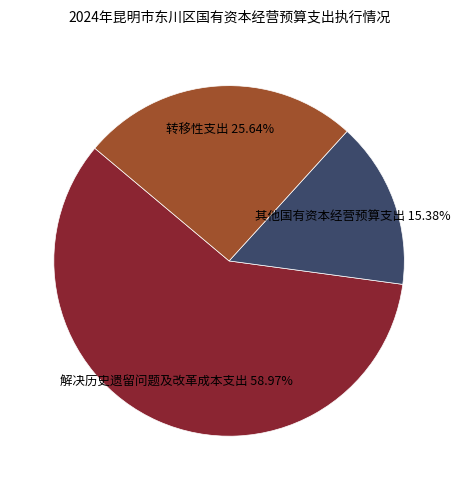

Which slice represents more than half of the pie?

解决历史遗留问题及改革成本支出